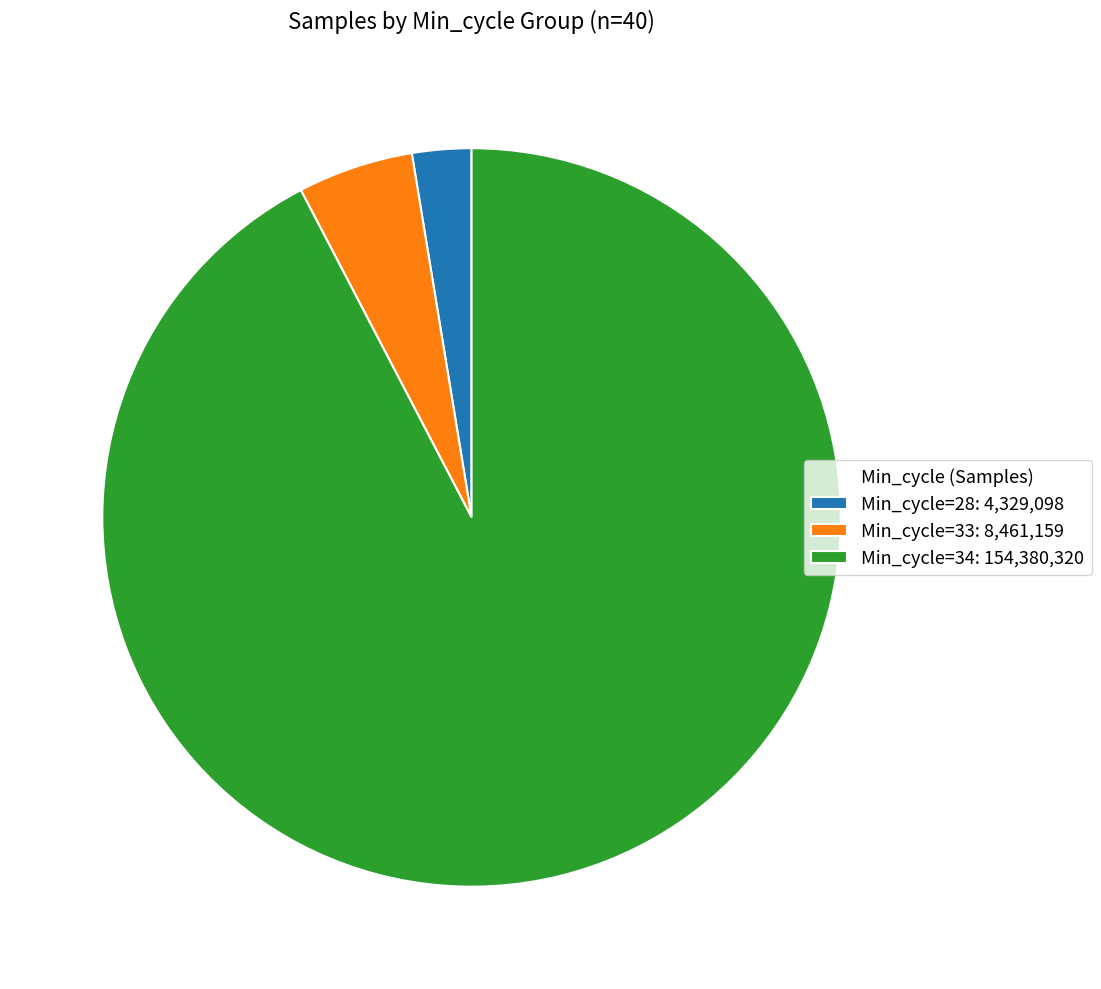

Is it true that Min_cycle=33: 8,461,159 is 1% of the pie?

False